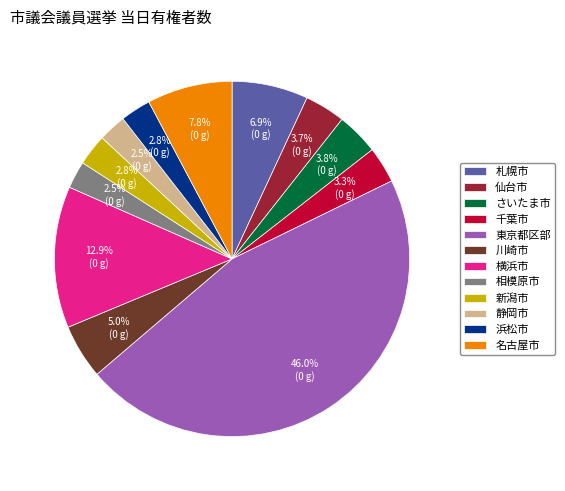

What is the largest slice in the pie chart?

東京都区部